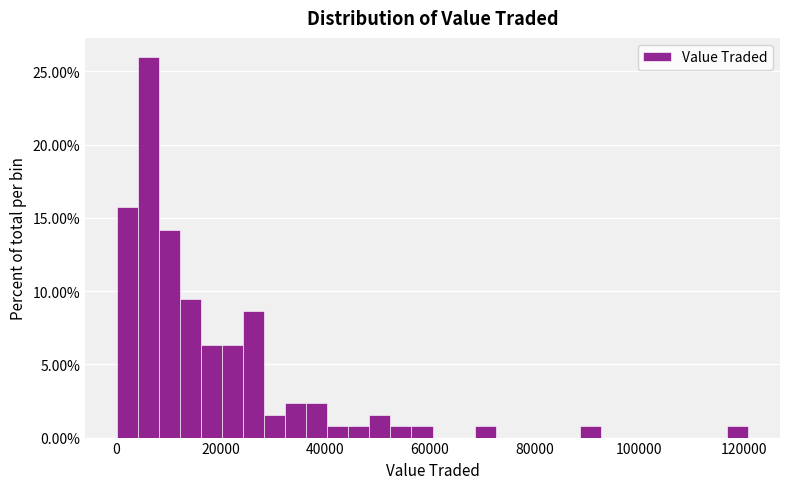

Around what value on the x-axis is the tallest bar? Give the approximate position of its centre, as read against the axis.

6000